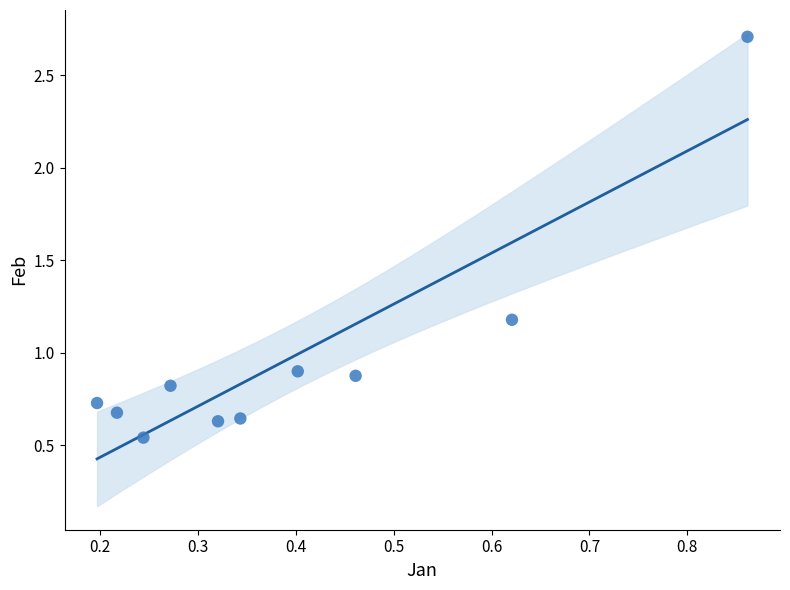

What is the average Y value?

1.0